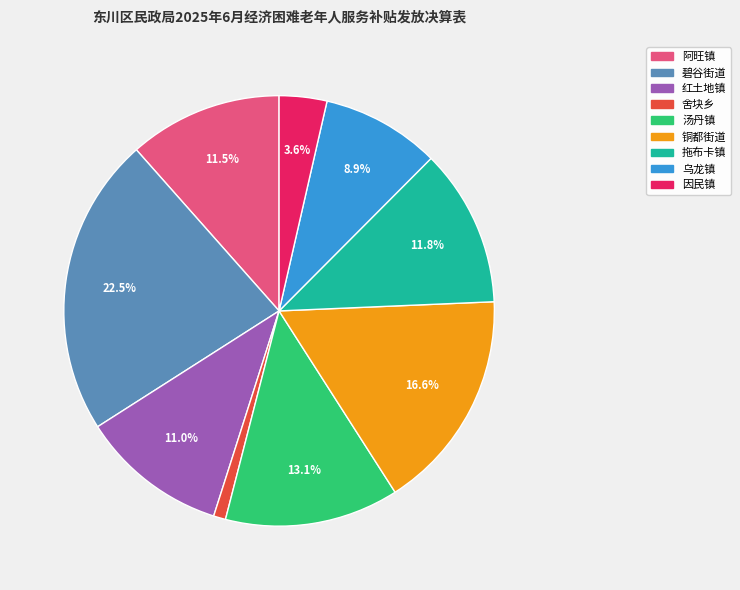

Is 汤丹镇 the majority of the pie?

No